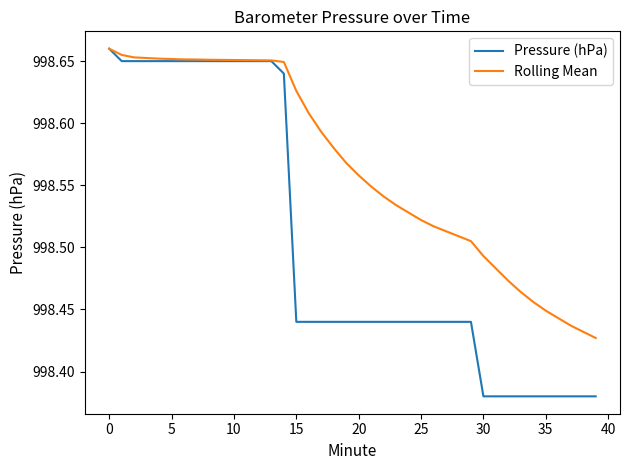

Which series has the largest total across all categories?

Rolling Mean